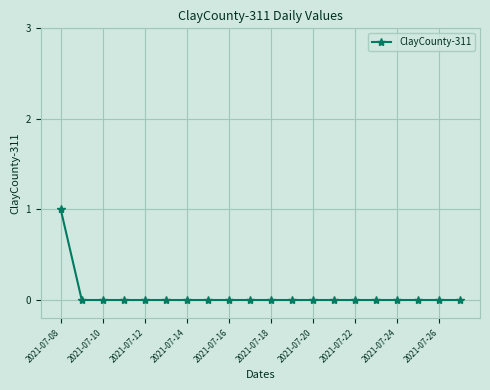

Is this an area chart (filled region under the line)?

No